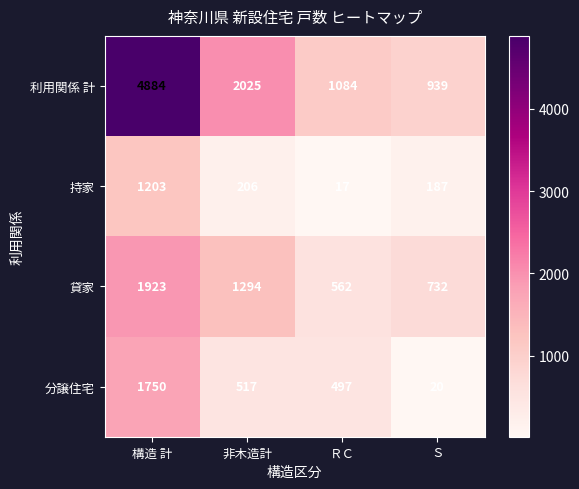

What is the spread (max minus min) of values at Ｓ?

919